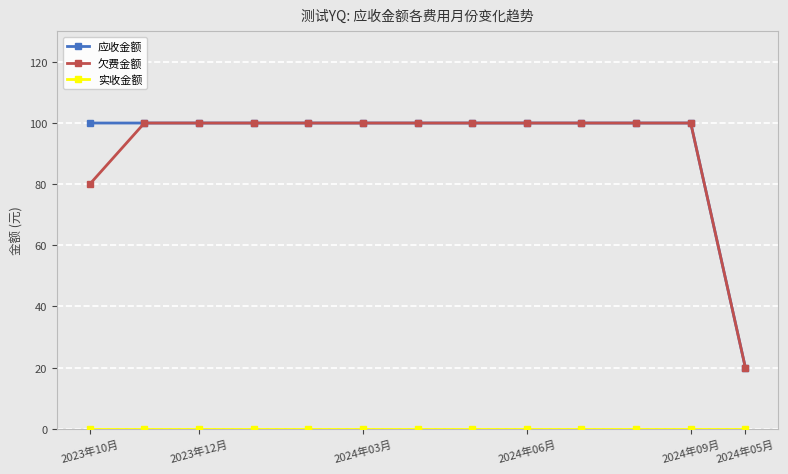

At how many categories does at least one series exceed 14?

13